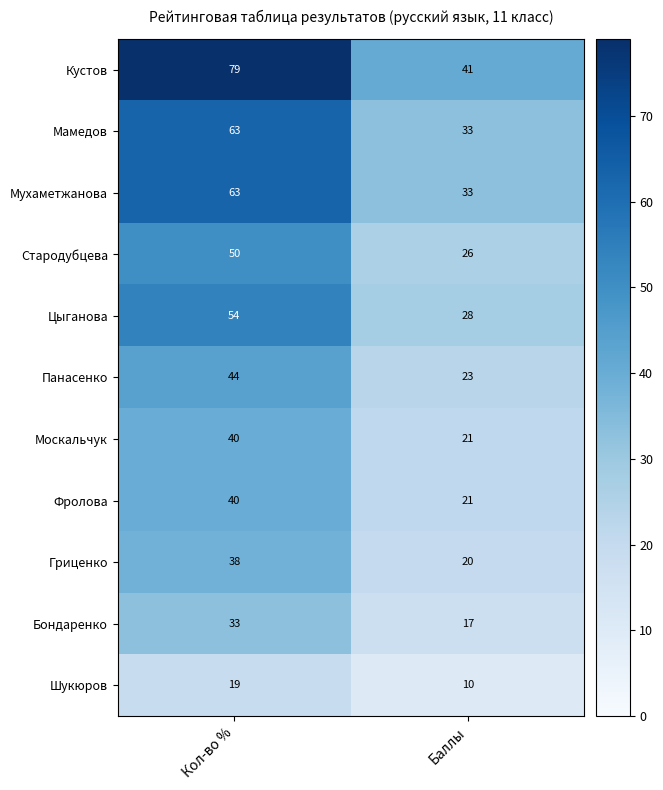

What is the sum of all Шукюров values?

29